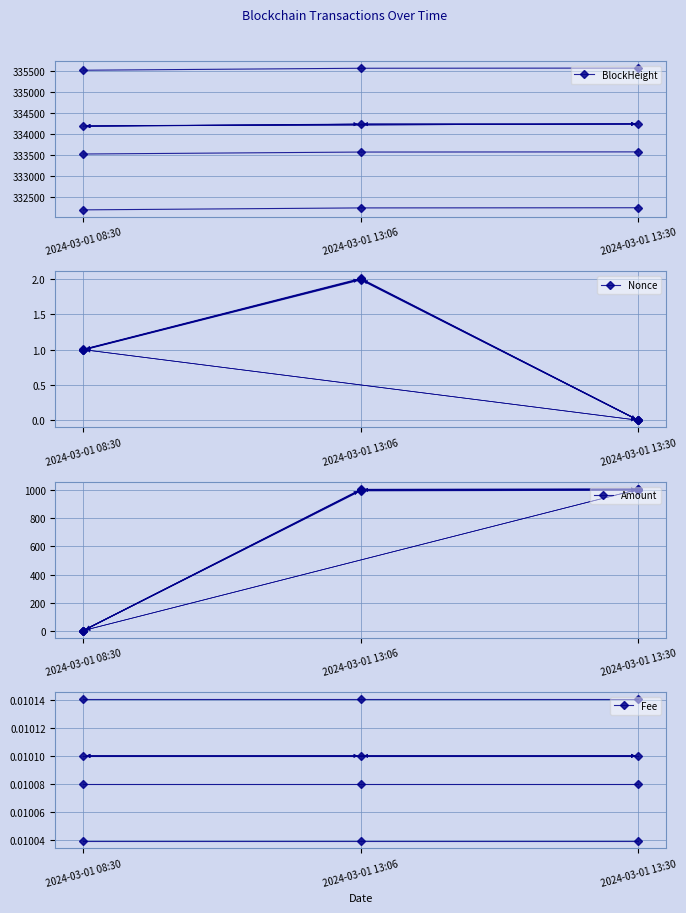

Does the chart display data point markers on the line(s)?

Yes